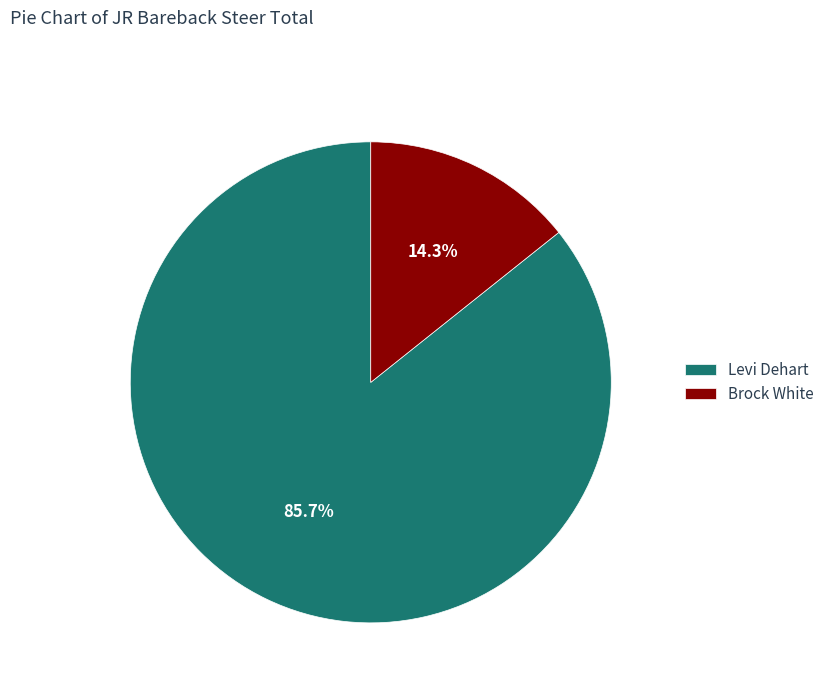

Approximately how many times larger is the value at Levi Dehart compared to Brock White?

6.0